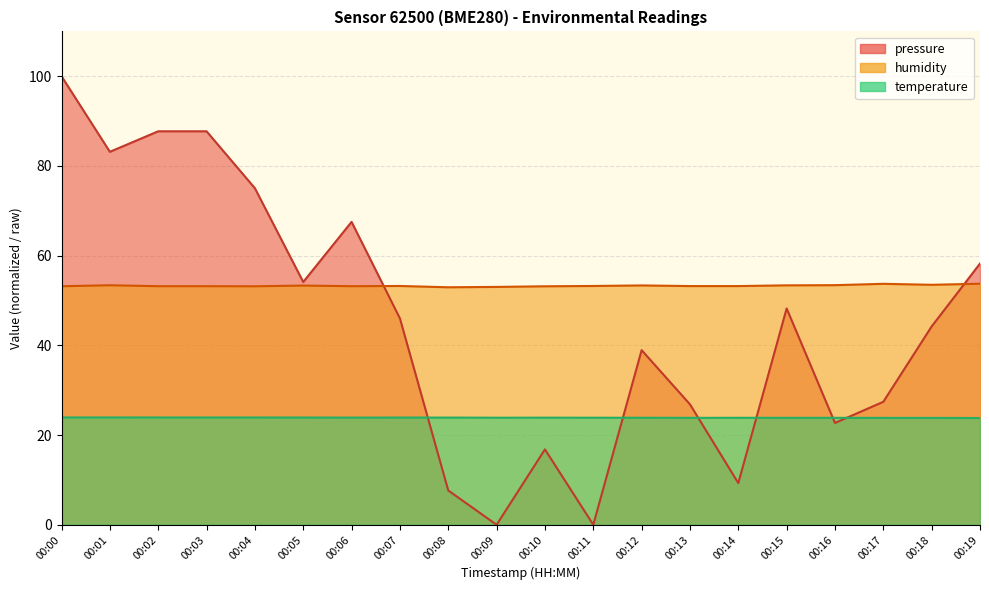

At 00:07, list the series in order from smallest to largest.

temperature, pressure, humidity